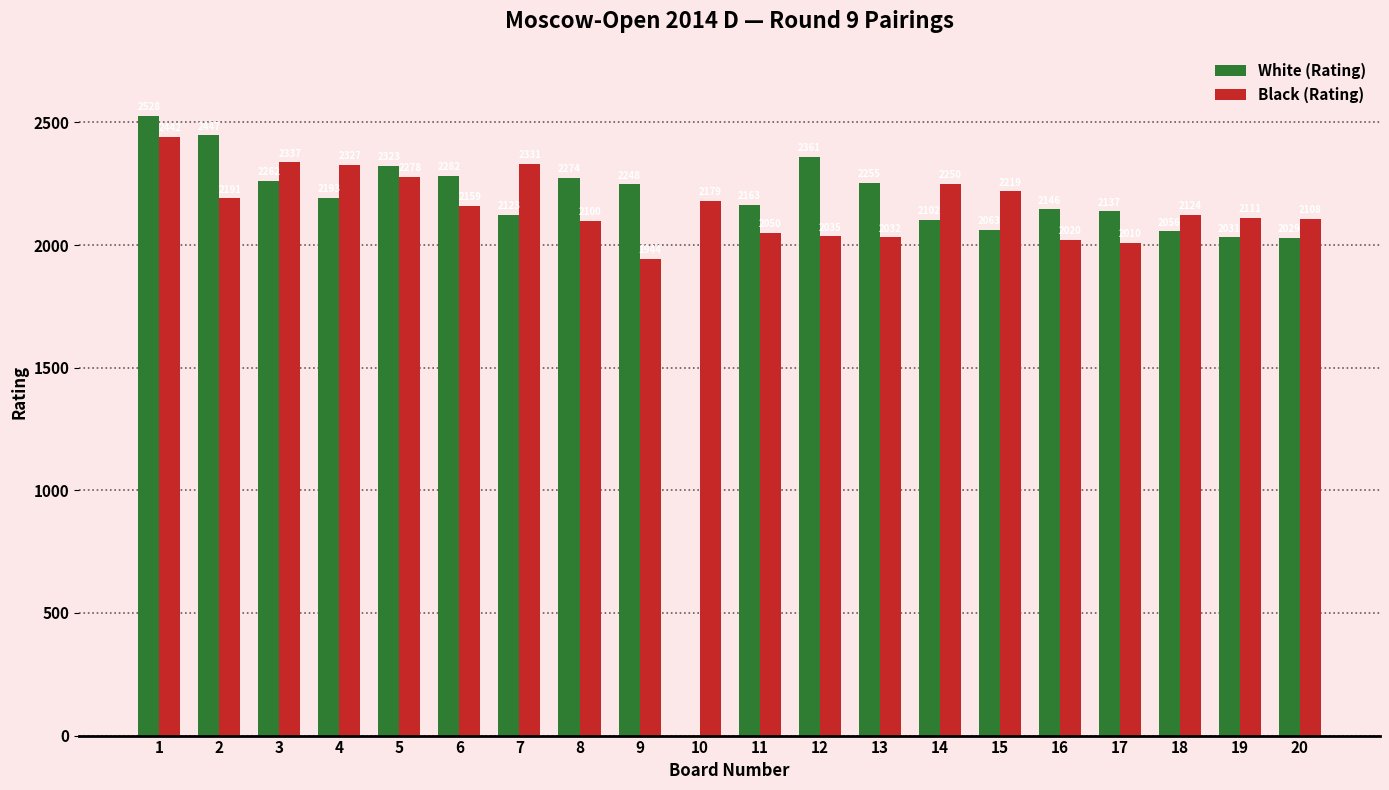

The White (Rating) series shows 2056 at 18. True or false?

True